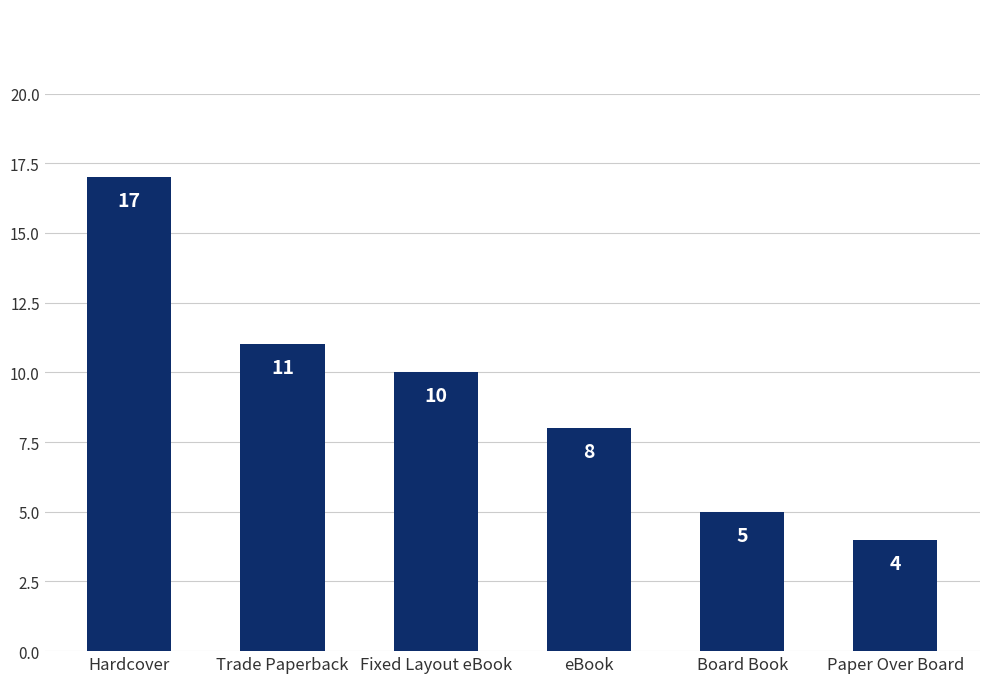

The value at Paper Over Board is 4. True or false?

True